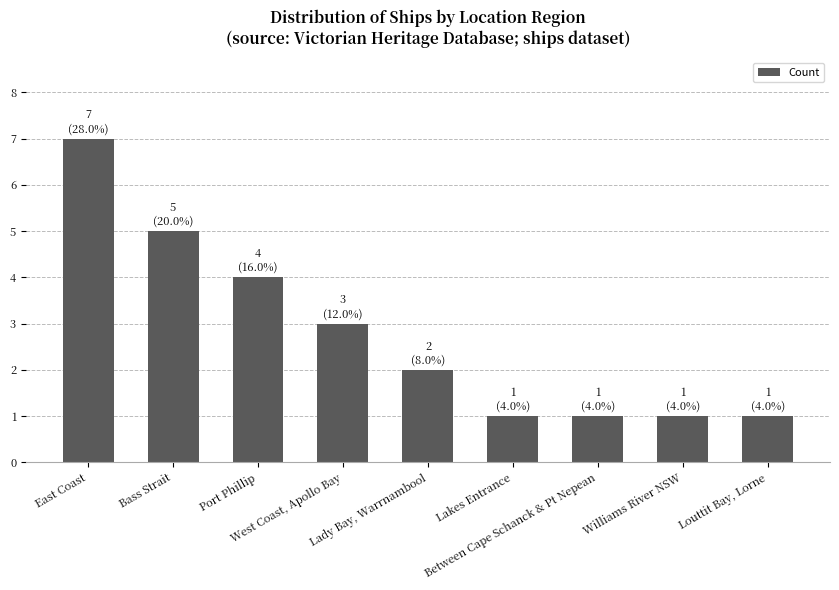

What is the sum of all values?

25